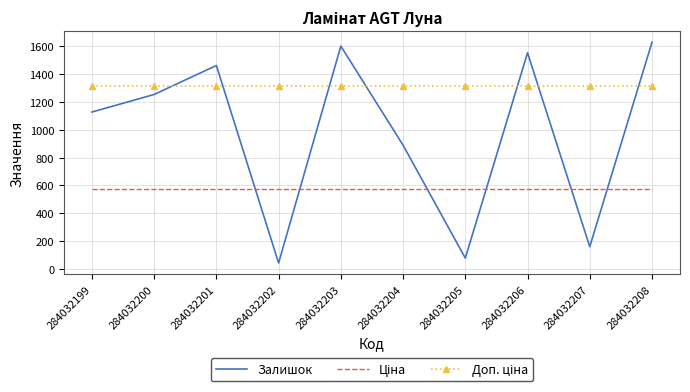

Which label corresponds to the largest value in the chart?

284032208